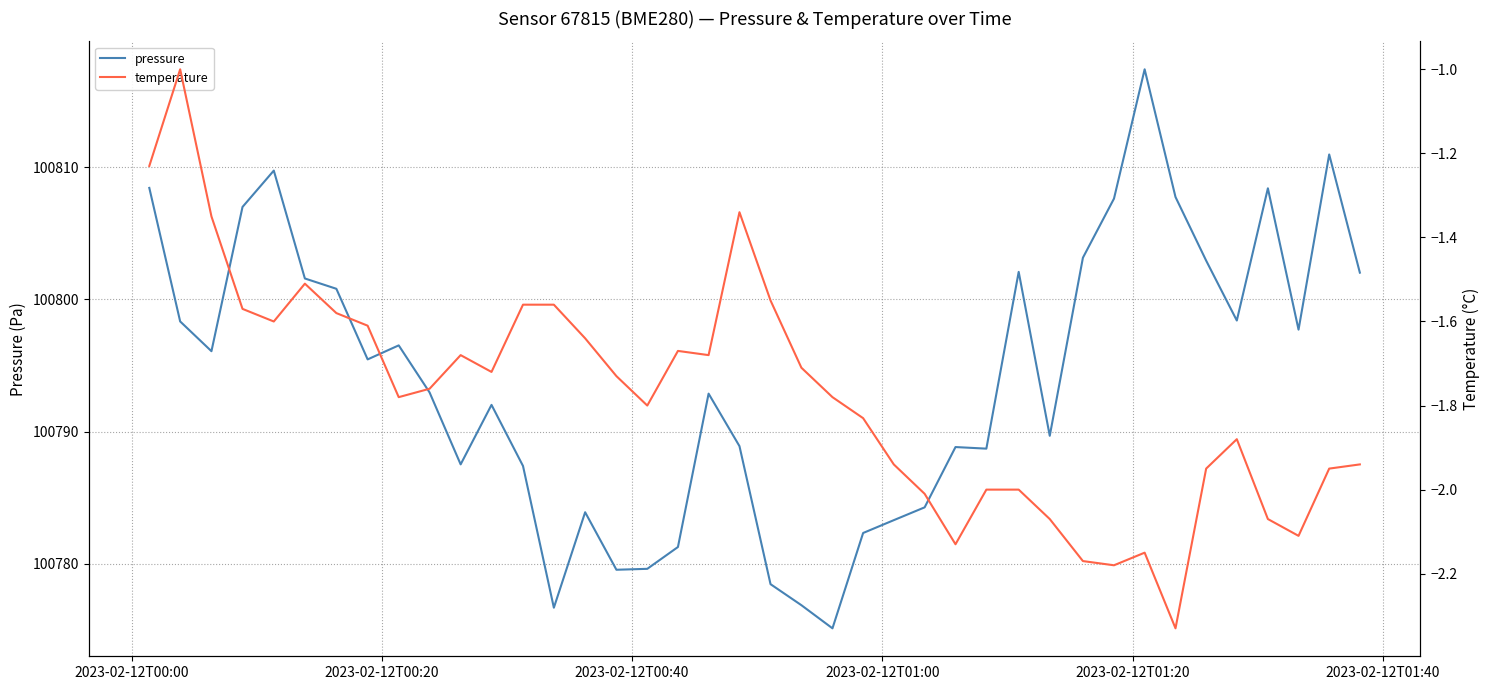

What is the lowest value of the pressure series?

100775.1